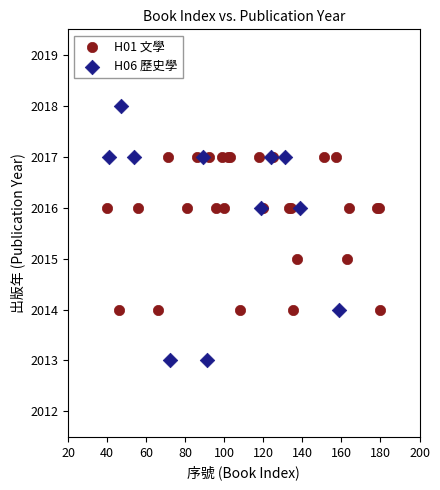

Which series reaches the maximum Y coordinate?

H06 歷史學